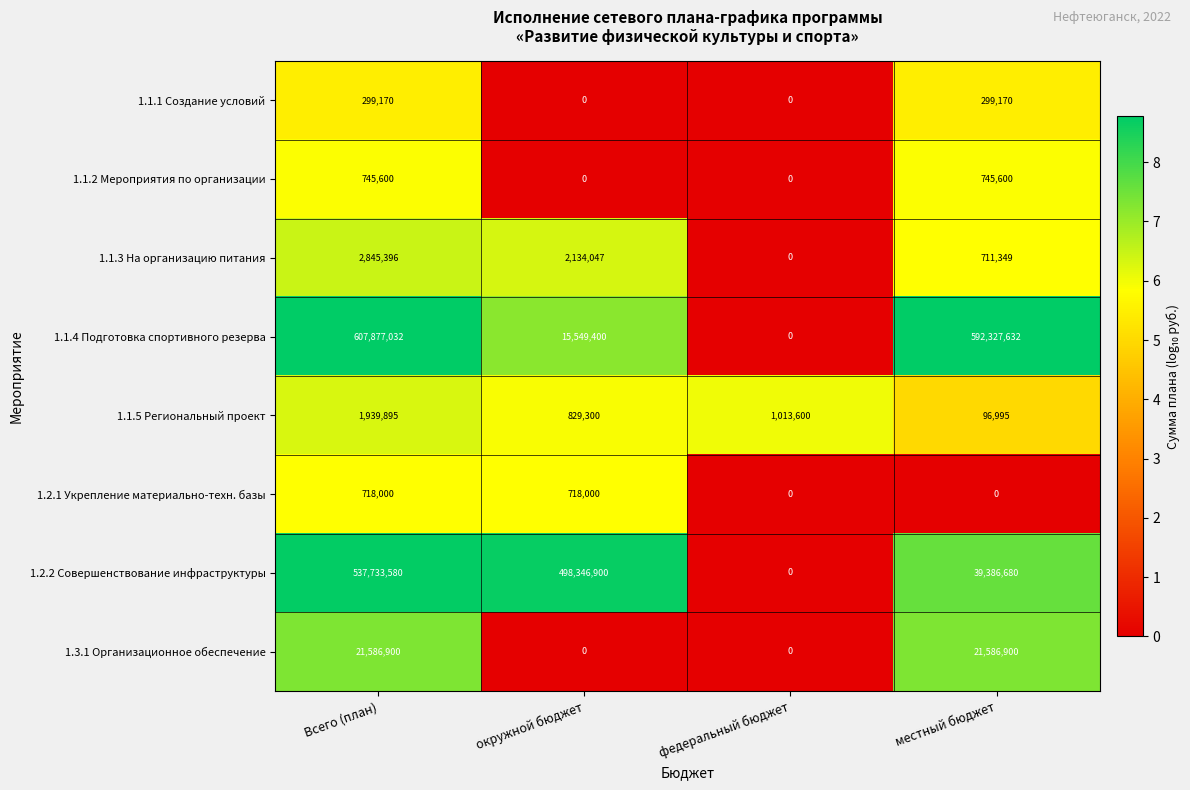

What is the difference between the maximum and second lowest values in the 1.2.2 Совершенствование инфраструктуры series?

498346900